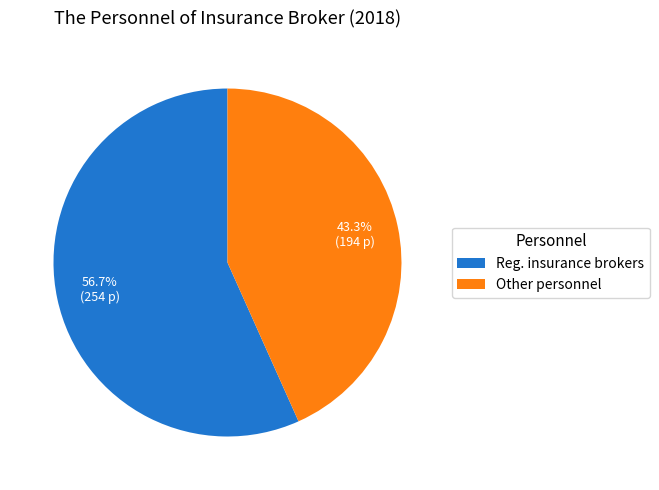

To the nearest percent, what portion does Reg. insurance brokers represent?

57%